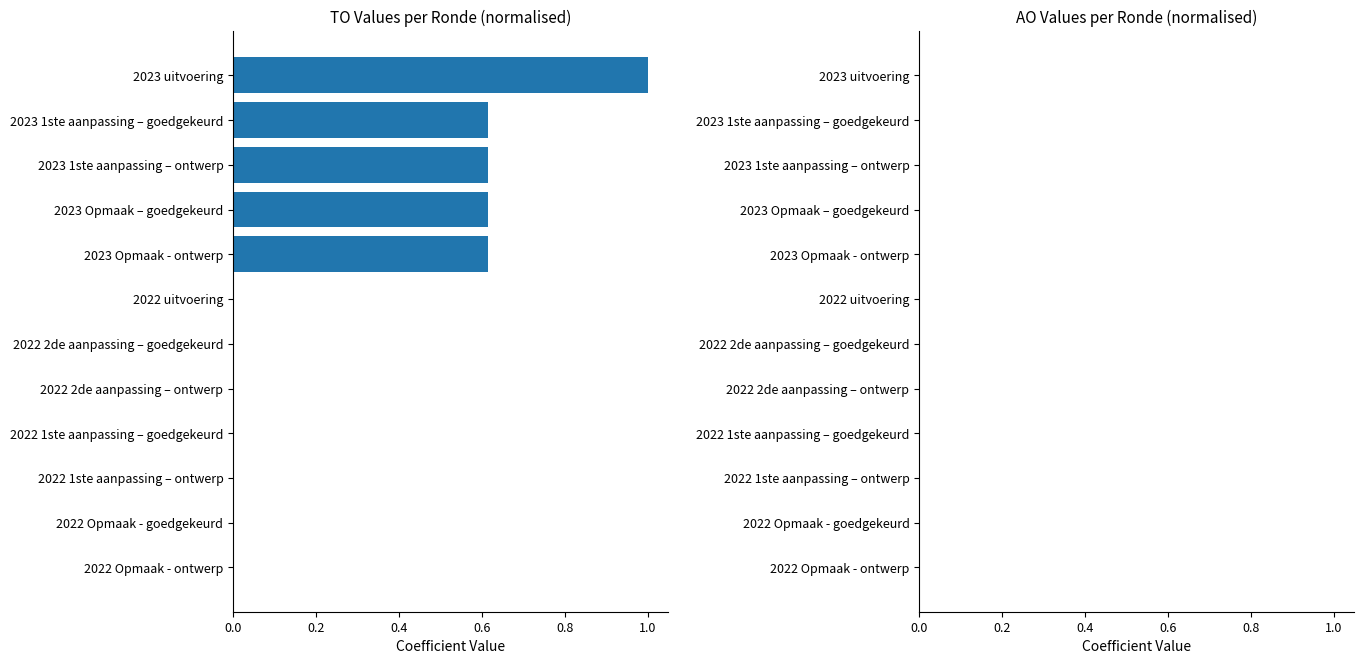

What is the maximum value shown in the chart?

1.0